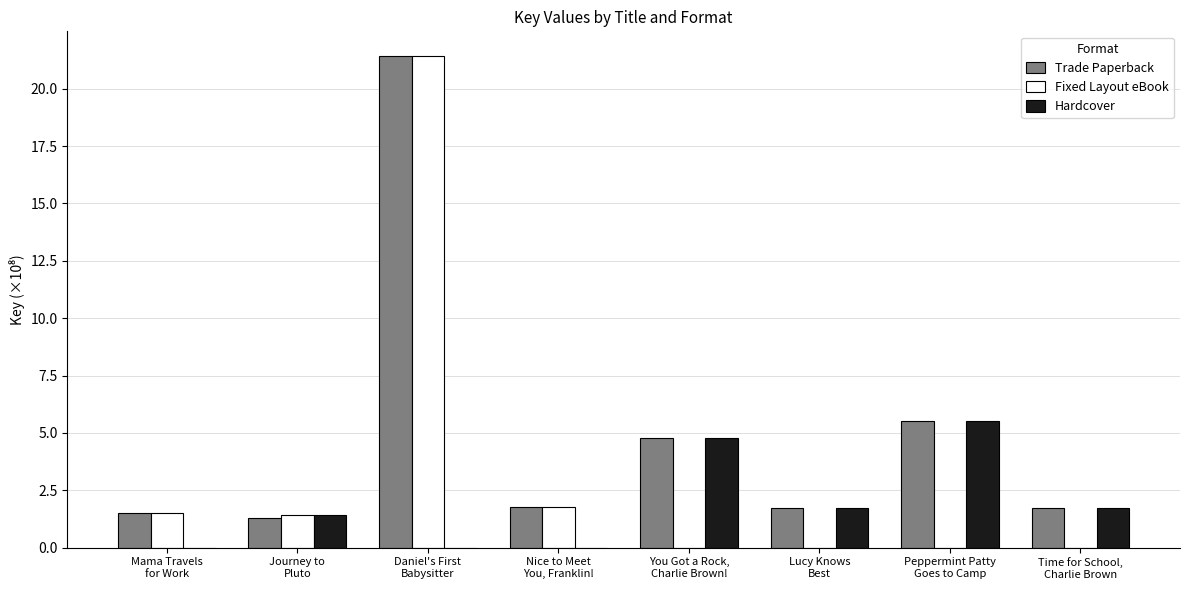

Which series has the largest total across all categories?

Trade Paperback